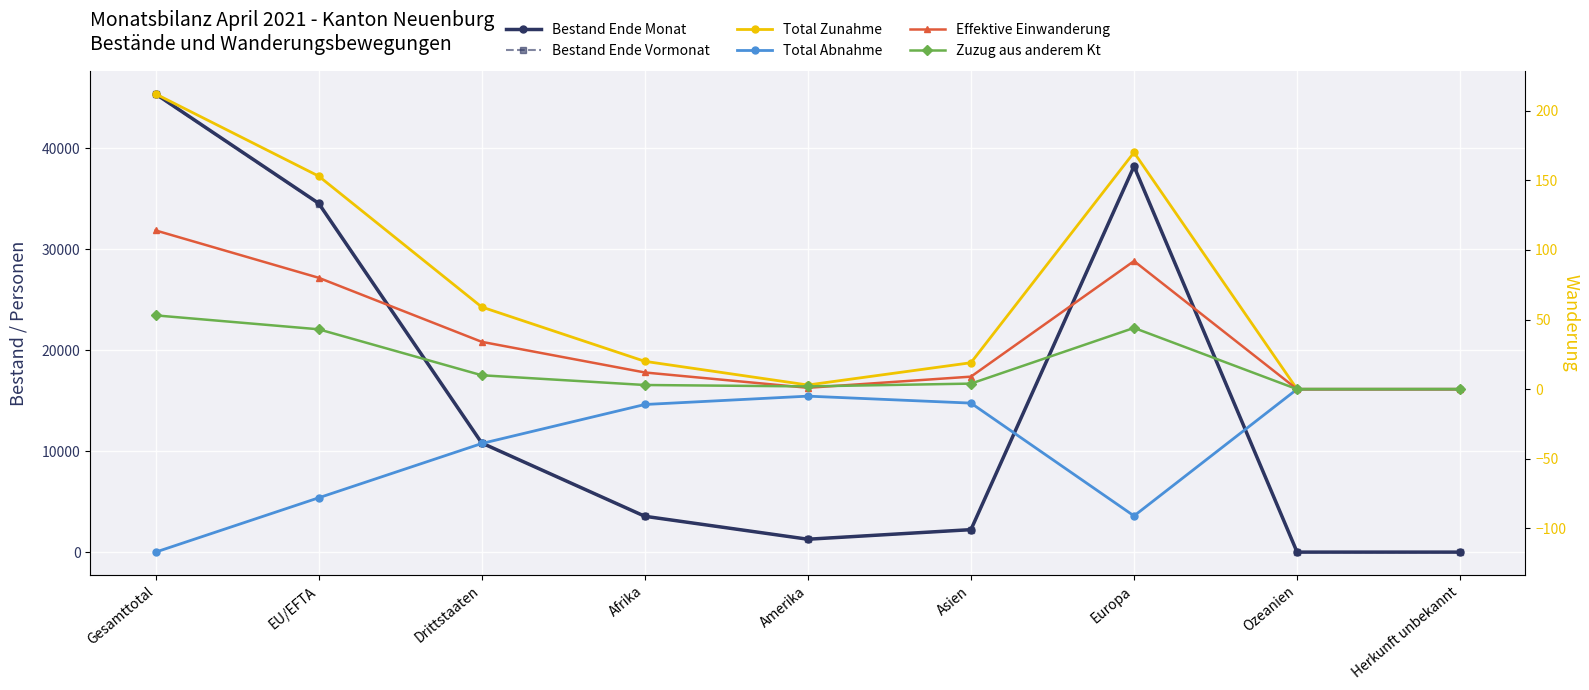

What is the spread (max minus min) of values at Ozeanien?

24